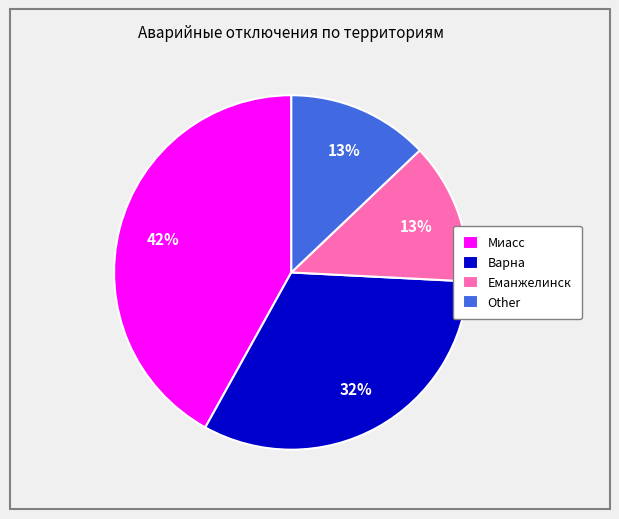

Does any single category account for the majority?

No